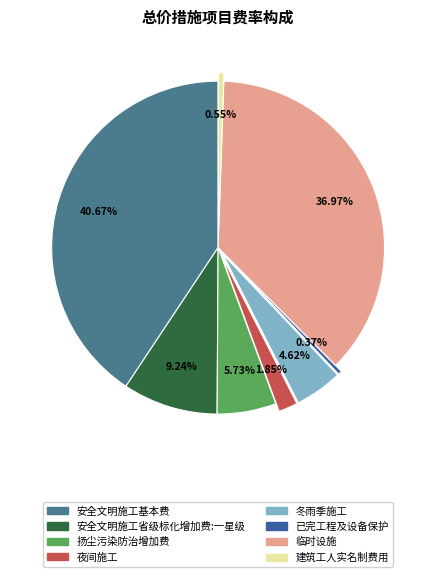

How many slices are in this pie chart?

8